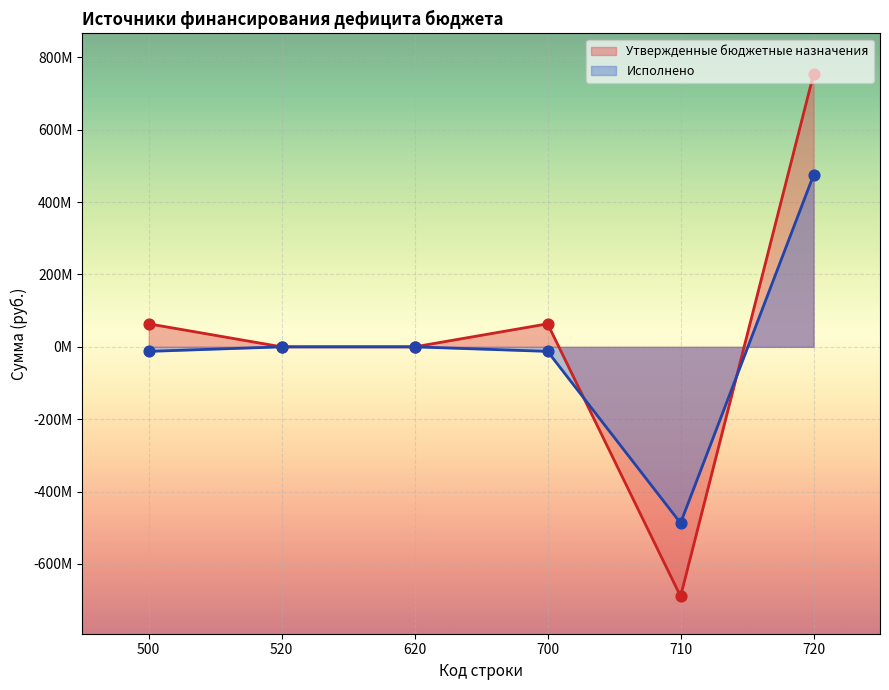

Which series reaches the maximum Y coordinate?

Утвержденные бюджетные назначения